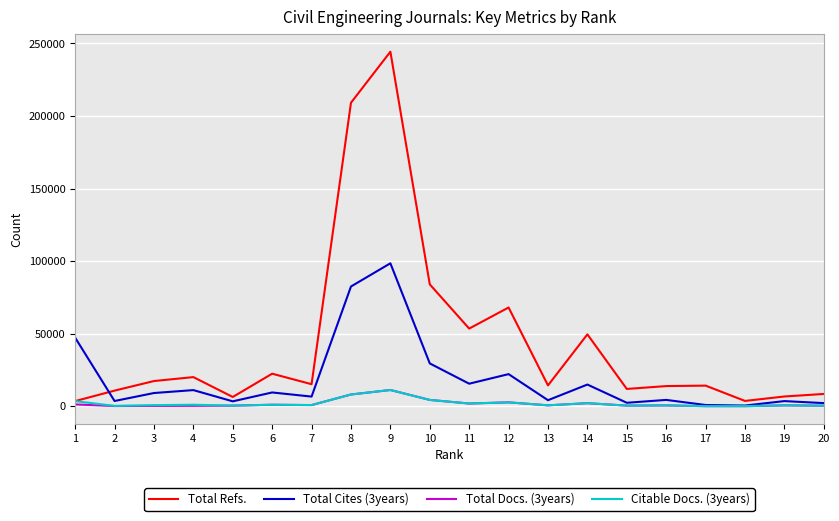

What is the maximum value shown in the chart?

244264